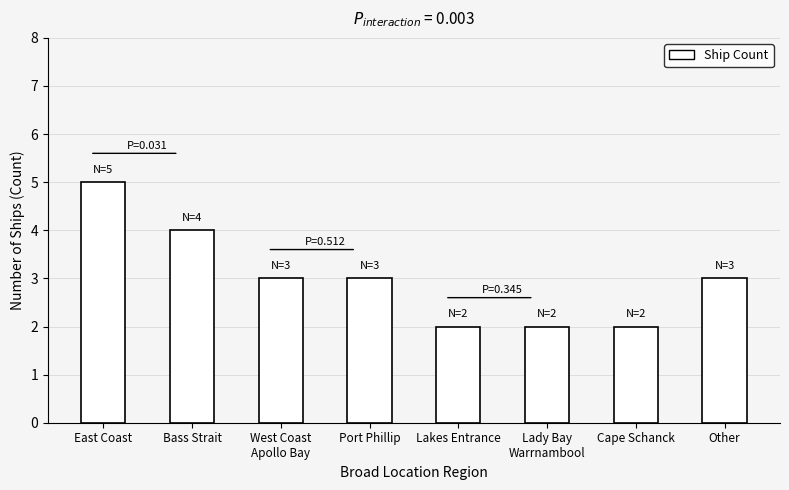

What is the ratio of the value at West Coast
Apollo Bay to the value at Bass Strait?

0.8